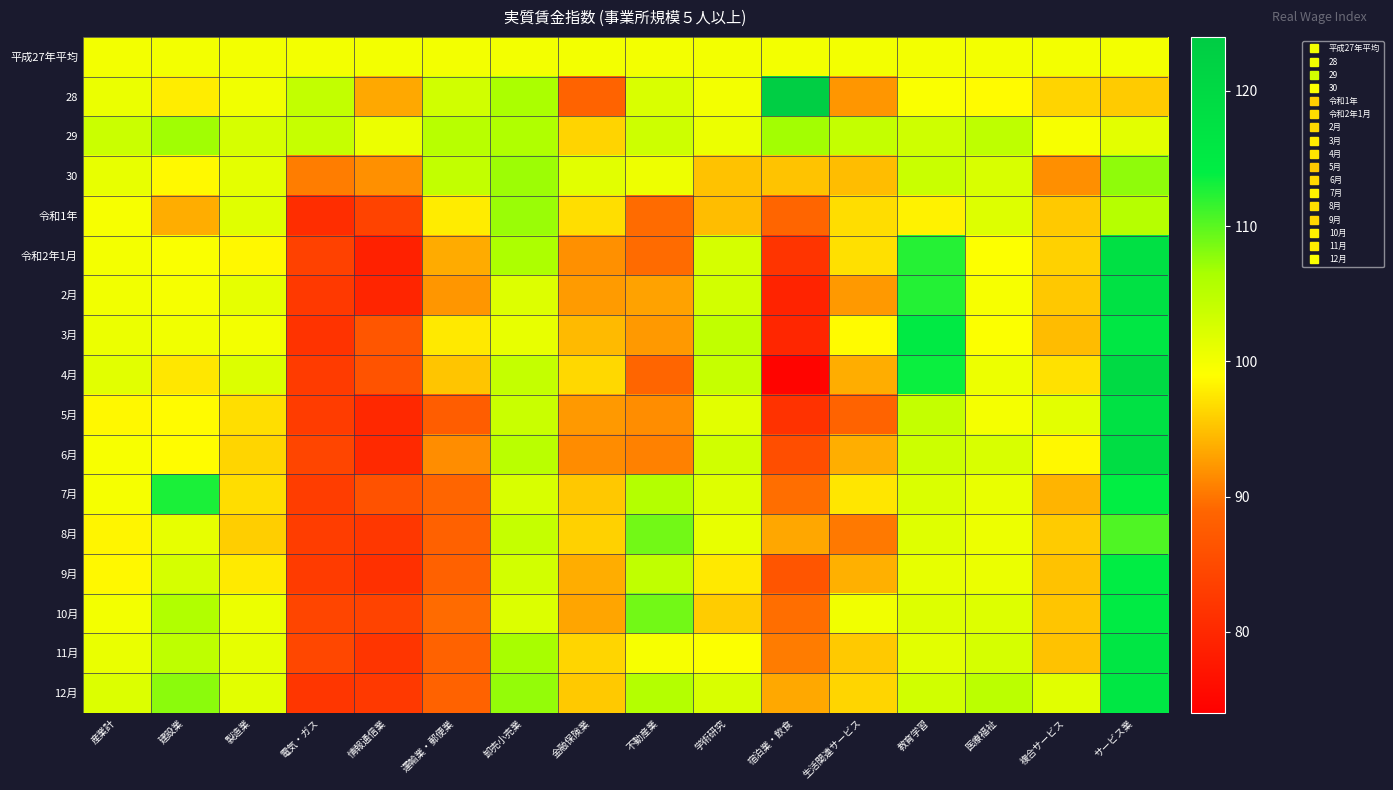

Reading left to right, transcribe all the data shown in this chart.

平成27年平均: 産業計=100.0	建設業=100.0	製造業=100.0	電気・ガス=100.0	情報通信業=100.0	運輸業・郵便業=100.0	卸売小売業=100.0	金融保険業=100.0	不動産業=100.0	学術研究=100.0	宿泊業・飲食=100.0	生活関連サービス=100.0	教育学習=100.0	医療福祉=100.0	複合サービス=100.0	サービス業=100.0
28: 産業計=100.7	建設業=97.9	製造業=100.2	電気・ガス=104.3	情報通信業=93.4	運輸業・郵便業=103.1	卸売小売業=106.4	金融保険業=88.7	不動産業=102.3	学術研究=100.0	宿泊業・飲食=123.2	生活関連サービス=92.2	教育学習=99.4	医療福祉=98.8	複合サービス=96.2	サービス業=95.6
29: 産業計=103.6	建設業=106.9	製造業=102.6	電気・ガス=103.9	情報通信業=100.6	運輸業・郵便業=105.2	卸売小売業=105.9	金融保険業=96.2	不動産業=103.3	学術研究=100.6	宿泊業・飲食=106.8	生活関連サービス=104.1	教育学習=103.2	医療福祉=104.7	複合サービス=99.6	サービス業=101.4
30: 産業計=101.0	建設業=98.7	製造業=101.3	電気・ガス=90.6	情報通信業=91.8	運輸業・郵便業=104.3	卸売小売業=107.1	金融保険業=101.5	不動産業=100.4	学術研究=95.0	宿泊業・飲食=95.1	生活関連サービス=94.8	教育学習=103.7	医療福祉=102.4	複合サービス=91.7	サービス業=107.6
令和1年: 産業計=99.6	建設業=93.7	製造業=101.7	電気・ガス=80.8	情報通信業=84.0	運輸業・郵便業=97.8	卸売小売業=107.2	金融保険業=96.9	不動産業=89.4	学術研究=94.8	宿泊業・飲食=88.9	生活関連サービス=96.8	教育学習=98.2	医療福祉=102.0	複合サービス=95.5	サービス業=105.4
令和2年1月: 産業計=99.9	建設業=99.4	製造業=98.6	電気・ガス=83.6	情報通信業=79.0	運輸業・郵便業=93.6	卸売小売業=106.2	金融保険業=91.8	不動産業=89.4	学術研究=102.7	宿泊業・飲食=81.8	生活関連サービス=97.0	教育学習=112.3	医療福祉=99.1	複合サービス=96.0	サービス業=118.0
2月: 産業計=100.1	建設業=99.7	製造業=101.2	電気・ガス=82.4	情報通信業=79.5	運輸業・郵便業=92.2	卸売小売業=102.0	金融保険業=92.5	不動産業=93.0	学術研究=103.0	宿泊業・飲食=79.3	生活関連サービス=92.4	教育学習=112.4	医療福祉=99.6	複合サービス=95.4	サービス業=117.5
3月: 産業計=100.6	建設業=100.2	製造業=100.0	電気・ガス=81.7	情報通信業=86.7	運輸業・郵便業=97.6	卸売小売業=101.0	金融保険業=94.6	不動産業=92.4	学術研究=104.4	宿泊業・飲食=79.7	生活関連サービス=98.8	教育学習=115.1	医療福祉=99.2	複合サービス=94.7	サービス業=115.8
4月: 産業計=101.5	建設業=97.5	製造業=102.1	電気・ガス=82.8	情報通信業=86.3	運輸業・郵便業=95.2	卸売小売業=104.1	金融保険業=96.5	不動産業=88.9	学術研究=103.9	宿泊業・飲食=74.7	生活関連サービス=93.7	教育学習=113.5	医療福祉=100.5	複合サービス=97.1	サービス業=119.7
5月: 産業計=98.6	建設業=98.8	製造業=96.9	電気・ガス=82.9	情報通信業=80.0	運輸業・郵便業=87.7	卸売小売業=103.7	金融保険業=92.4	不動産業=91.6	学術研究=101.5	宿泊業・飲食=81.5	生活関連サービス=88.7	教育学習=104.1	医療福祉=99.8	複合サービス=101.4	サービス業=117.6
6月: 産業計=99.5	建設業=98.9	製造業=96.3	電気・ガス=84.2	情報通信業=80.1	運輸業・郵便業=91.6	卸売小売業=105.0	金融保険業=91.5	不動産業=90.8	学術研究=103.1	宿泊業・飲食=85.6	生活関連サービス=93.8	教育学習=103.4	医療福祉=102.4	複合サービス=98.6	サービス業=118.7
7月: 産業計=99.7	建設業=112.8	製造業=96.8	電気・ガス=83.0	情報通信業=86.2	運輸業・郵便業=88.9	卸売小売業=102.4	金融保険業=95.4	不動産業=105.6	学術研究=101.9	宿泊業・飲食=89.6	生活関連サービス=97.4	教育学習=102.2	医療福祉=100.9	複合サービス=94.2	サービス業=113.9
8月: 産業計=98.4	建設業=101.1	製造業=95.8	電気・ガス=83.1	情報通信業=82.2	運輸業・郵便業=88.3	卸売小売業=104.0	金融保険業=96.0	不動産業=108.9	学術研究=101.0	宿泊業・飲食=93.3	生活関連サービス=90.3	教育学習=101.8	医療福祉=100.5	複合サービス=95.6	サービス業=110.5
9月: 産業計=98.6	建設業=102.7	製造業=97.7	電気・ガス=82.7	情報通信業=81.2	運輸業・郵便業=88.4	卸売小売業=103.0	金融保険業=93.7	不動産業=104.5	学術研究=97.6	宿泊業・飲食=86.5	生活関連サービス=93.9	教育学習=101.1	医療福祉=100.7	複合サービス=95.0	サービス業=114.0
10月: 産業計=100.0	建設業=105.8	製造業=100.6	電気・ガス=84.3	情報通信業=84.0	運輸業・郵便業=89.4	卸売小売業=102.1	金融保険業=93.2	不動産業=108.9	学術研究=95.7	宿泊業・飲食=89.6	生活関連サービス=100.2	教育学習=102.0	医療福祉=102.0	複合サービス=95.2	サービス業=114.6
11月: 産業計=100.8	建設業=104.7	製造業=101.2	電気・ガス=84.6	情報通信業=81.9	運輸業・郵便業=88.5	卸売小売業=106.6	金融保険業=96.3	不動産業=99.6	学術研究=99.2	宿泊業・飲食=90.5	生活関連サービス=95.5	教育学習=101.5	医療福祉=102.7	複合サービス=95.0	サービス業=116.1
12月: 産業計=102.1	建設業=107.8	製造業=101.5	電気・ガス=82.1	情報通信業=82.5	運輸業・郵便業=88.5	卸売小売業=107.4	金融保険業=95.5	不動産業=105.6	学術研究=102.4	宿泊業・飲食=93.4	生活関連サービス=96.3	教育学習=103.1	医療福祉=104.9	複合サービス=101.6	サービス業=115.8